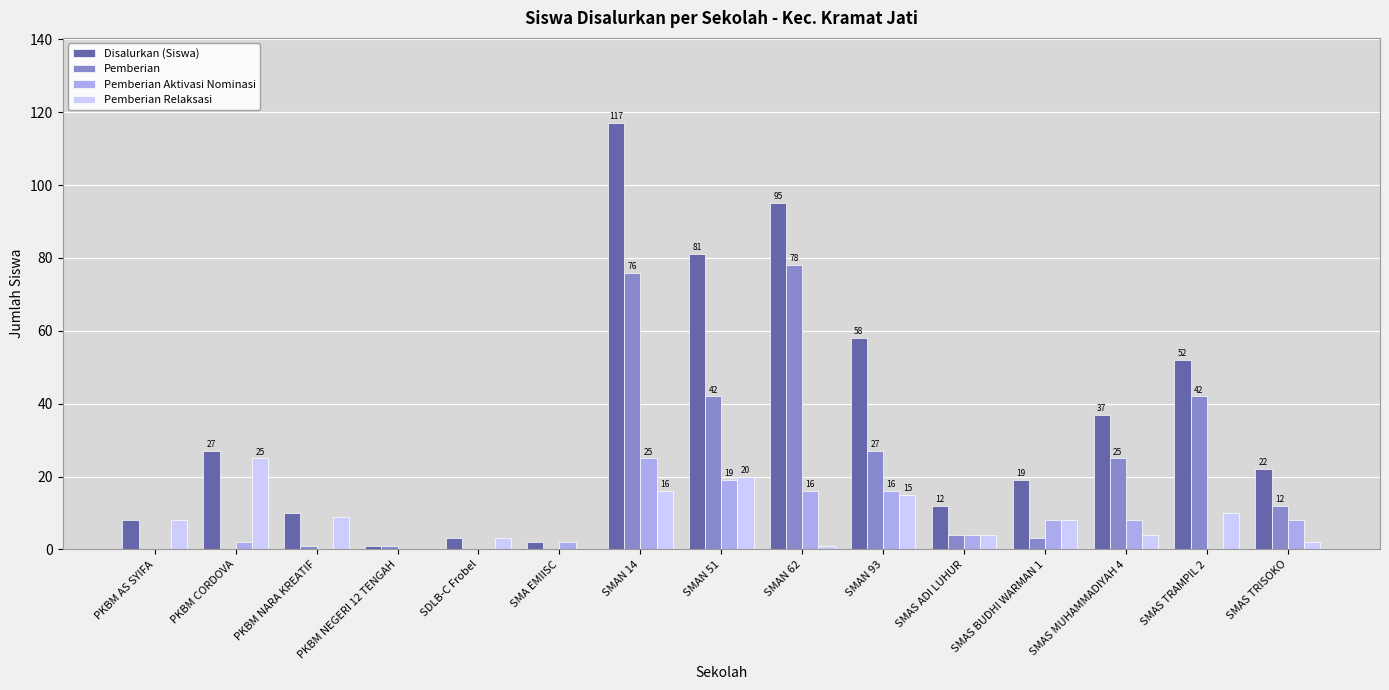

The Pemberian Relaksasi series shows 0 at PKBM NEGERI 12 TENGAH. True or false?

True